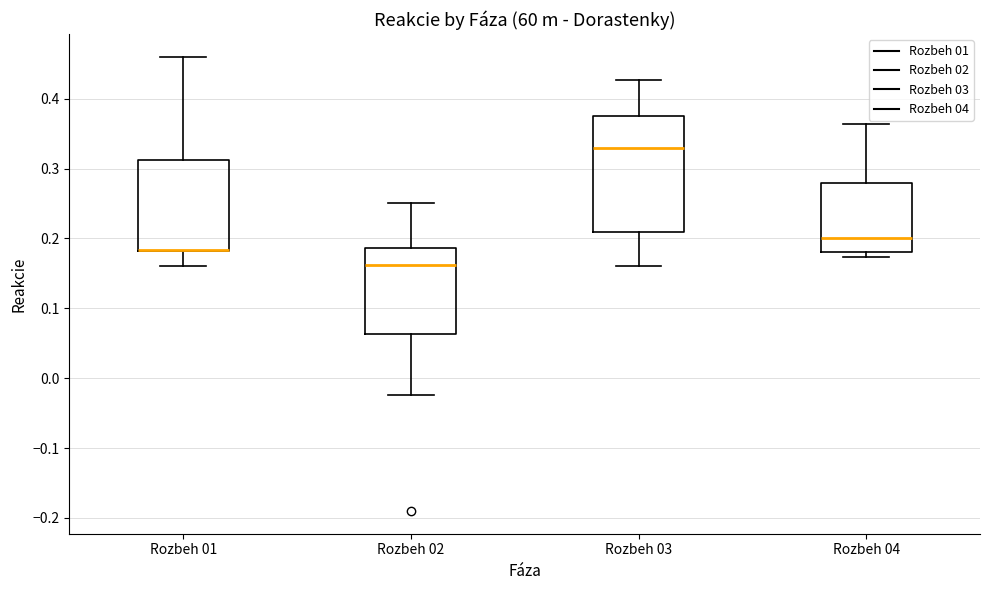

Where does the lower whisker of the box for Rozbeh 02 end on the y-axis? The values are not printed on the chart, so give them approximately, as read against the axis.

-0.02